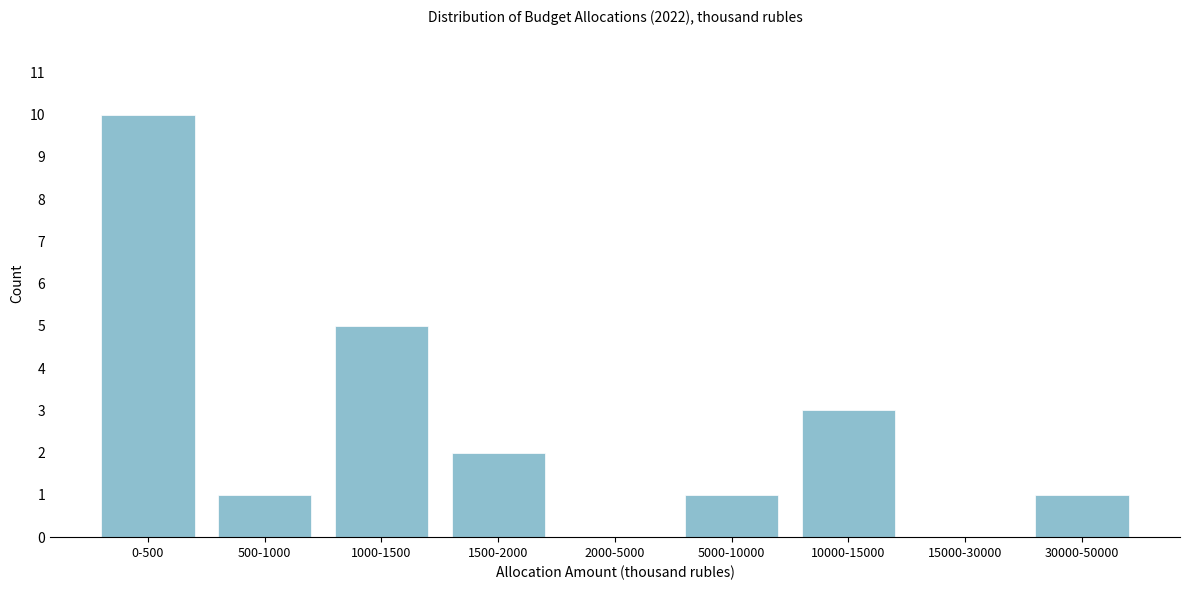

Reading left to right, transcribe all the data shown in this chart.

0-500=10	500-1000=1	1000-1500=5	1500-2000=2	2000-5000=0	5000-10000=1	10000-15000=3	15000-30000=0	30000-50000=1